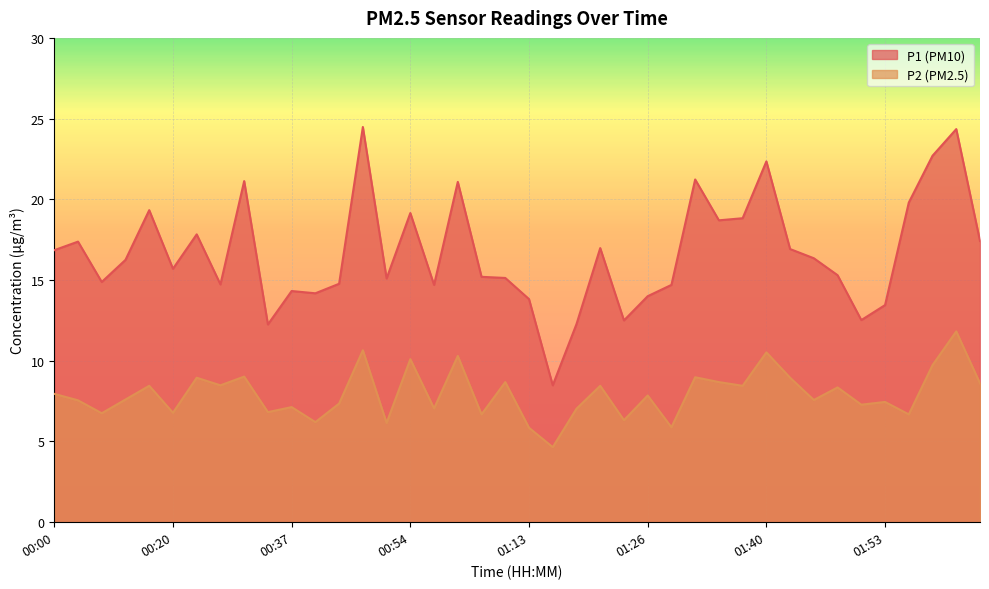

True or false: P1 and P2 intersect in this chart.

False